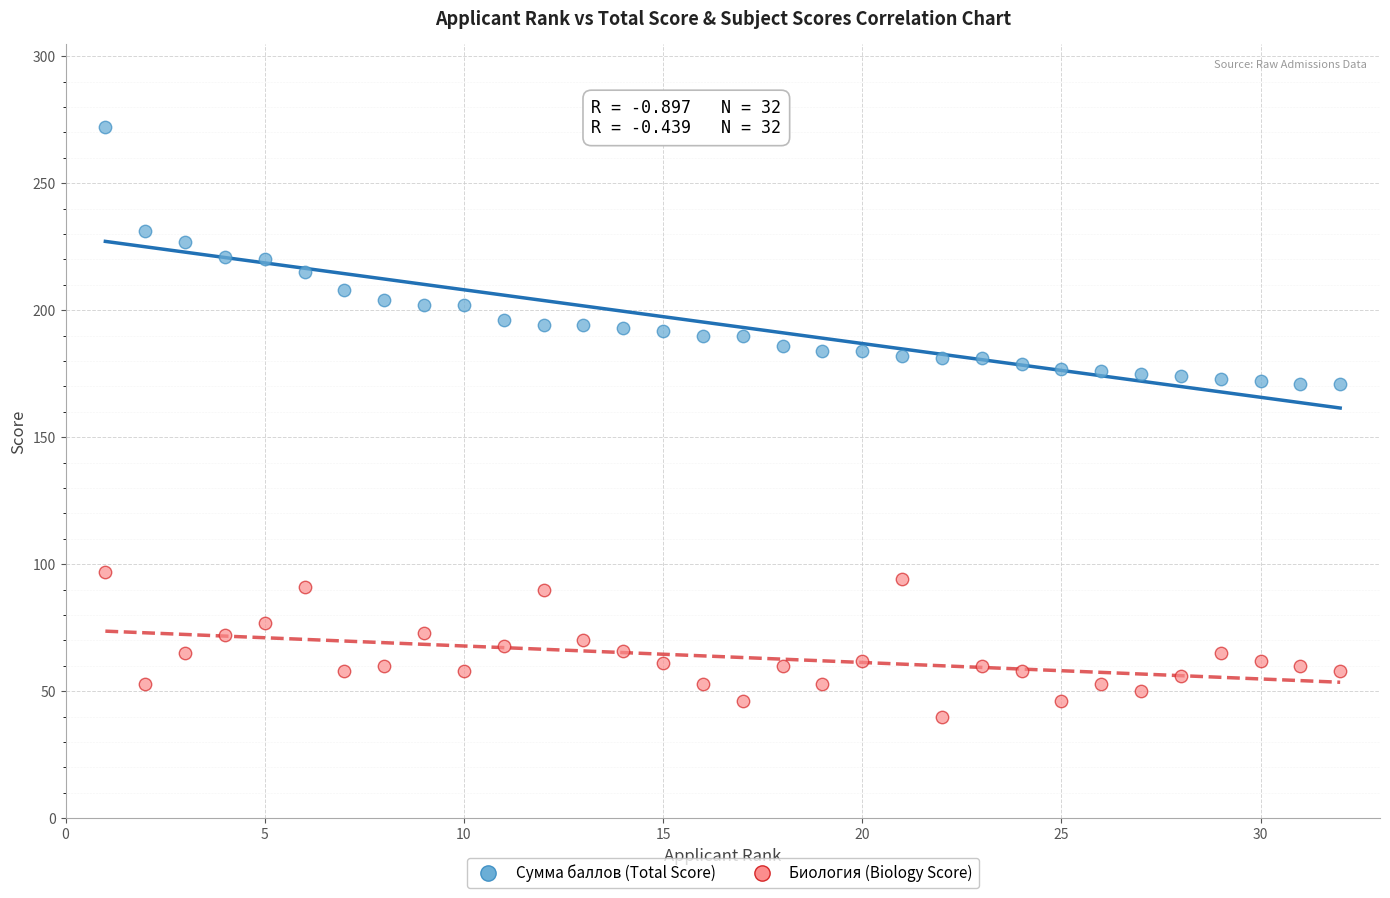

Across all data points, what is the range of Y values (max minus min)?

232